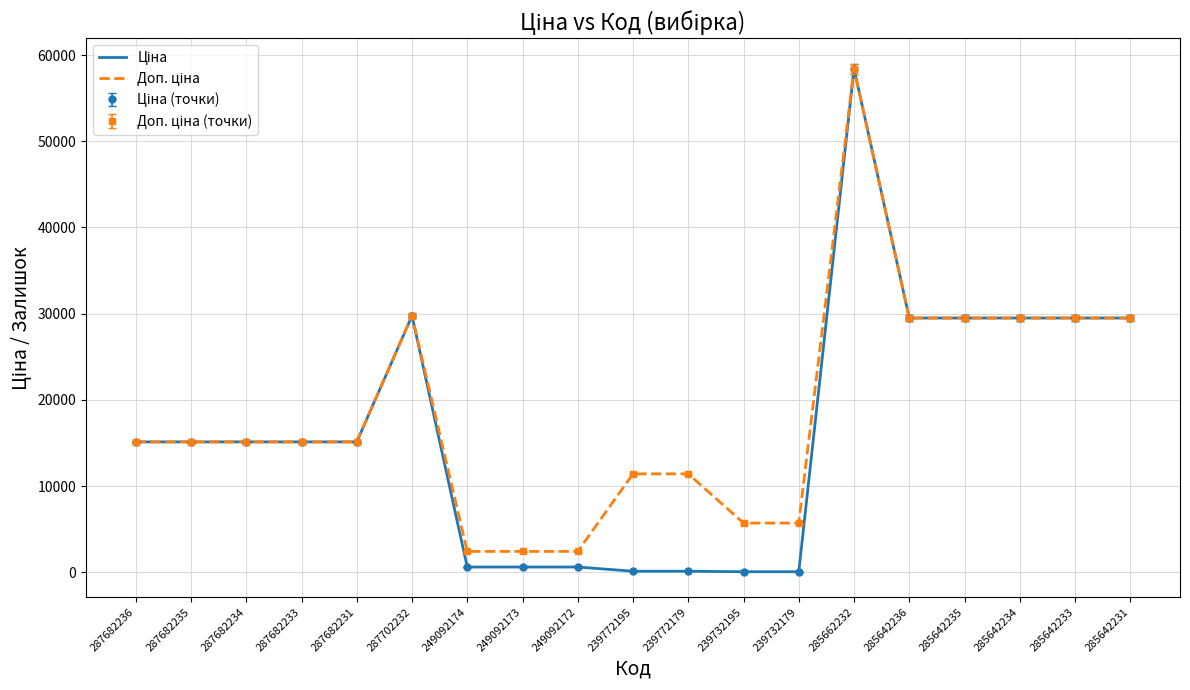

What is the difference between the highest and lowest values at 249092172?

1811.1